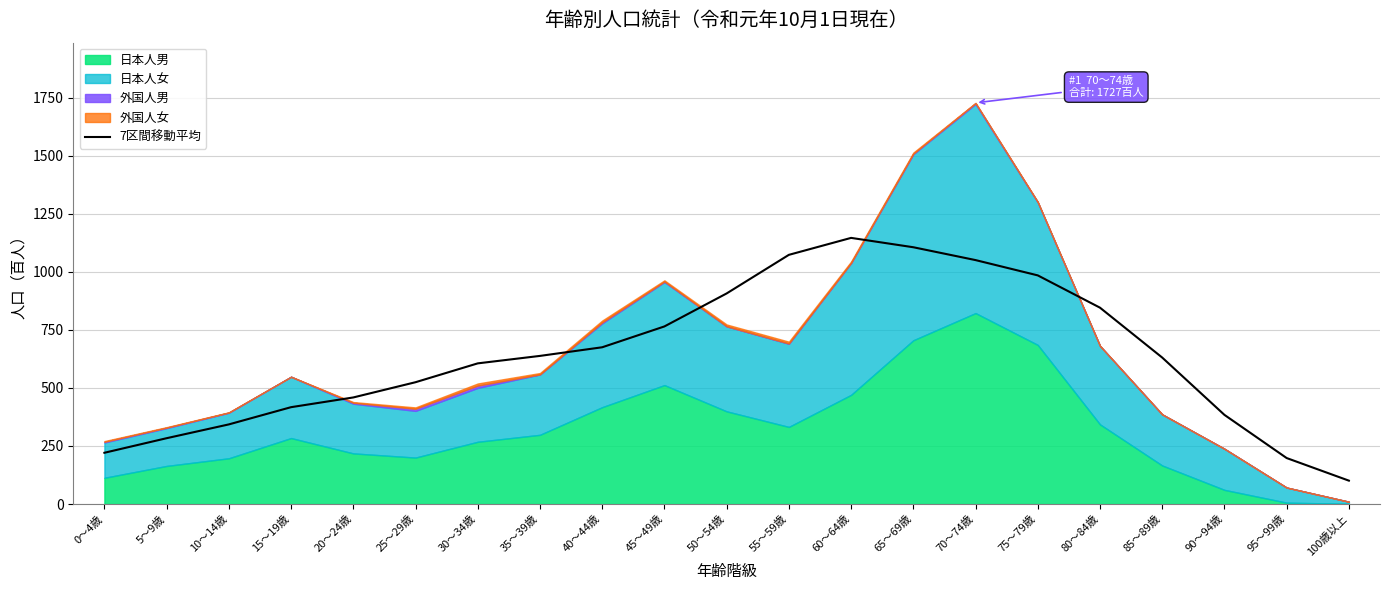

The 7区間移動平均 series shows 1121.2 at 40～44歳. True or false?

False